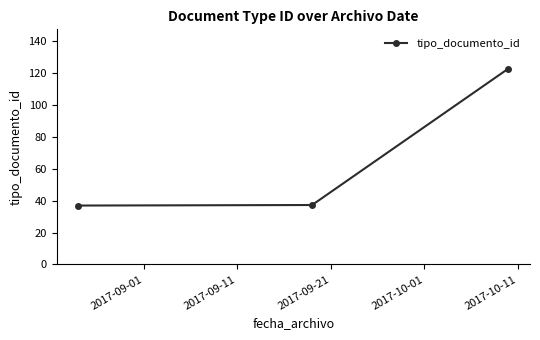

What is the value of the 3rd point from the left?

123.0